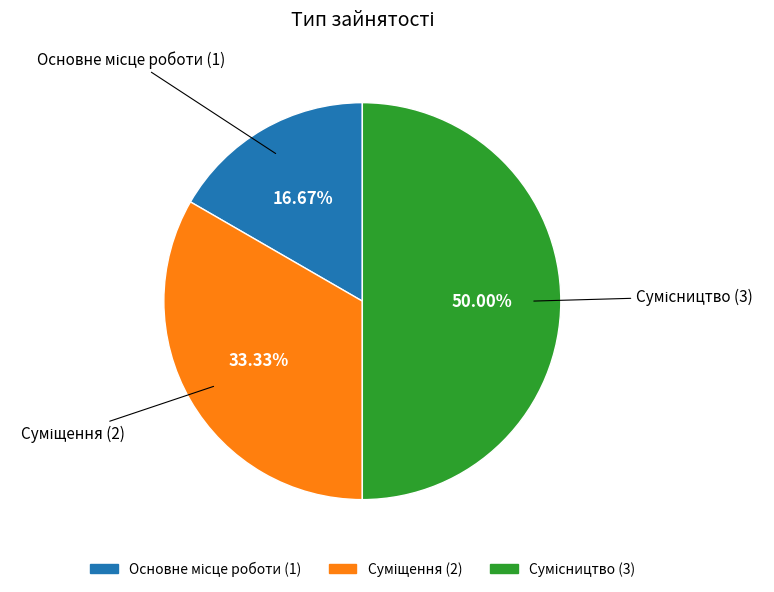

How many segments does this pie chart have?

3